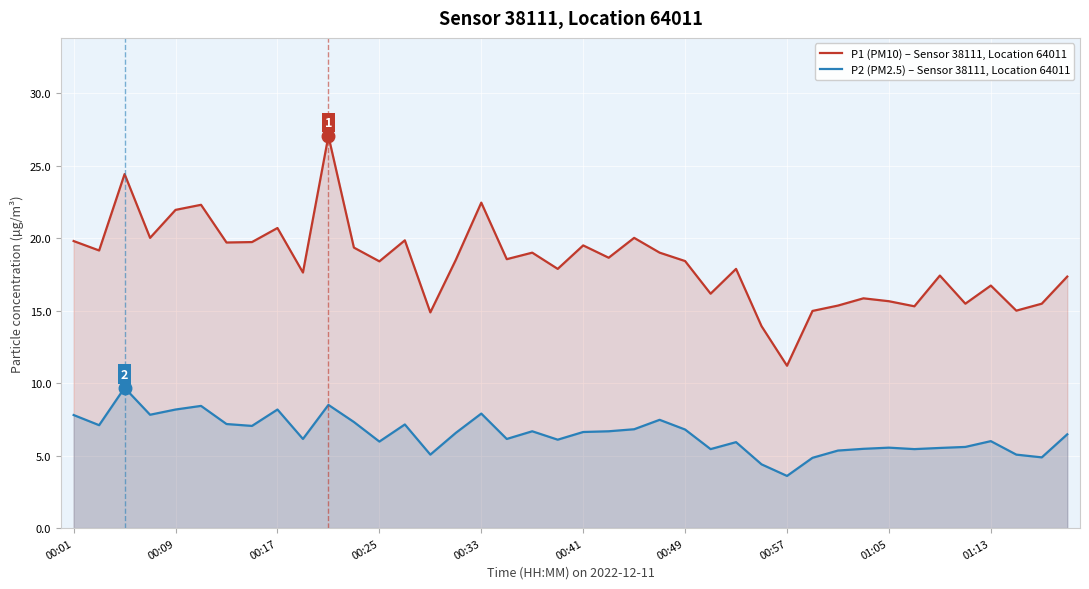

How many lines are shown in the chart?

2